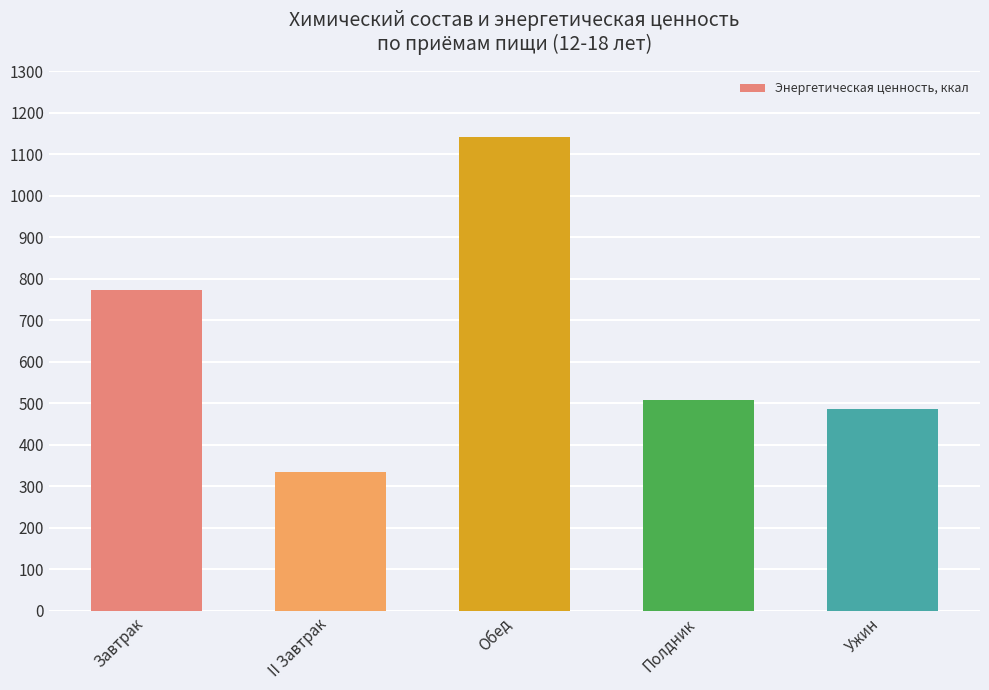

What is the difference between the values at Завтрак and Полдник?

263.9